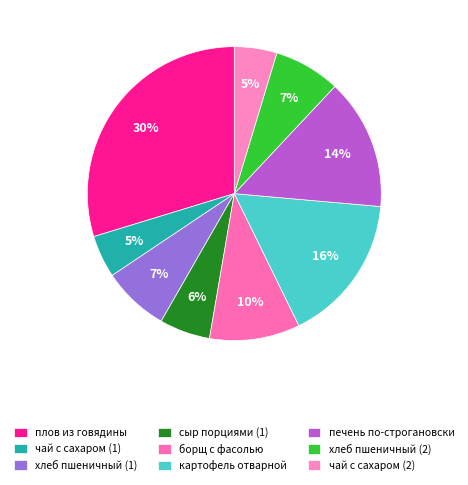

What percentage is the сыр порциями (1) slice, to the nearest percent?

6%